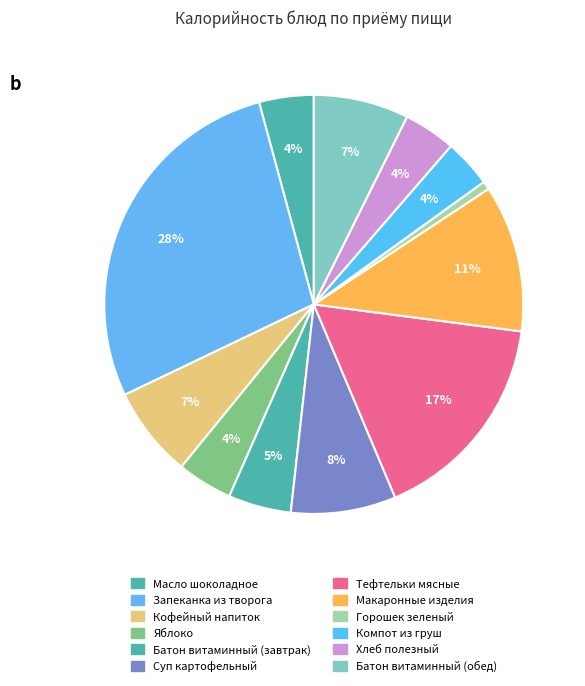

What is the total percentage of Горошек зеленый and Батон витаминный (завтрак)?

5.5%